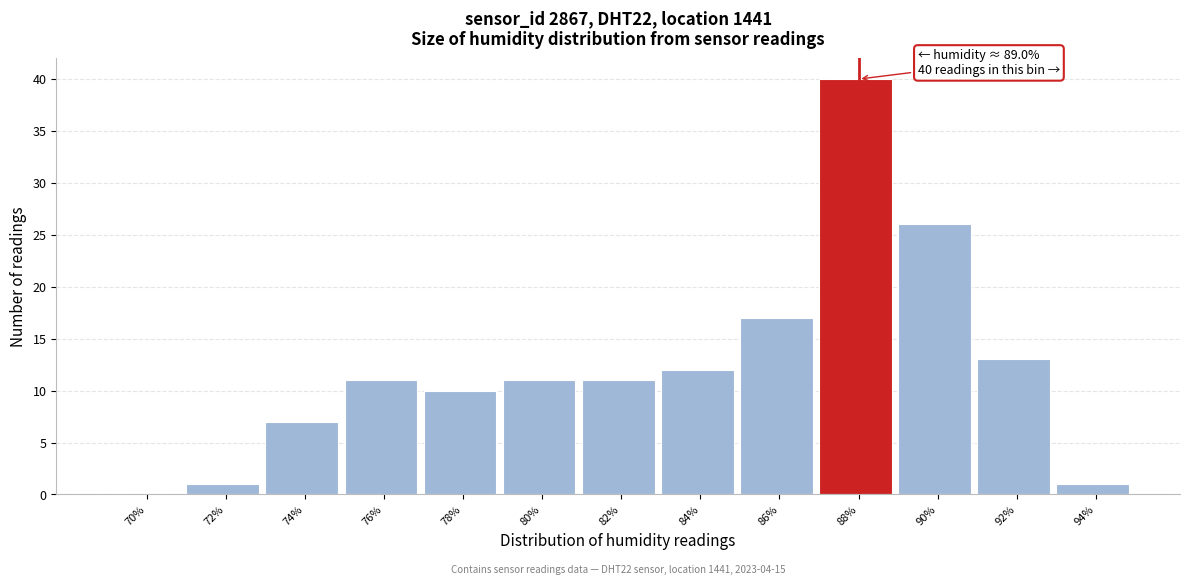

Reading right to left, extract all data points from this chart.

94%=1	92%=13	90%=26	88%=40	86%=17	84%=12	82%=11	80%=11	78%=10	76%=11	74%=7	72%=1	70%=0